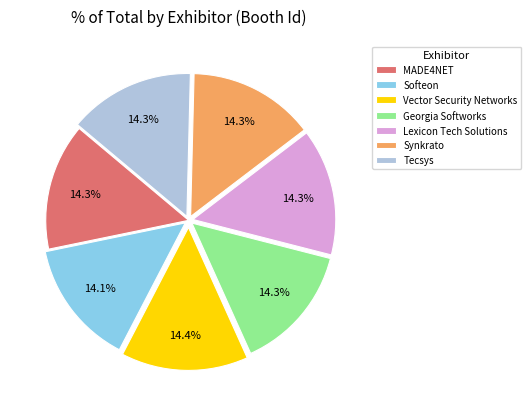

True or false: Softeon accounts for 14% of the total.

True